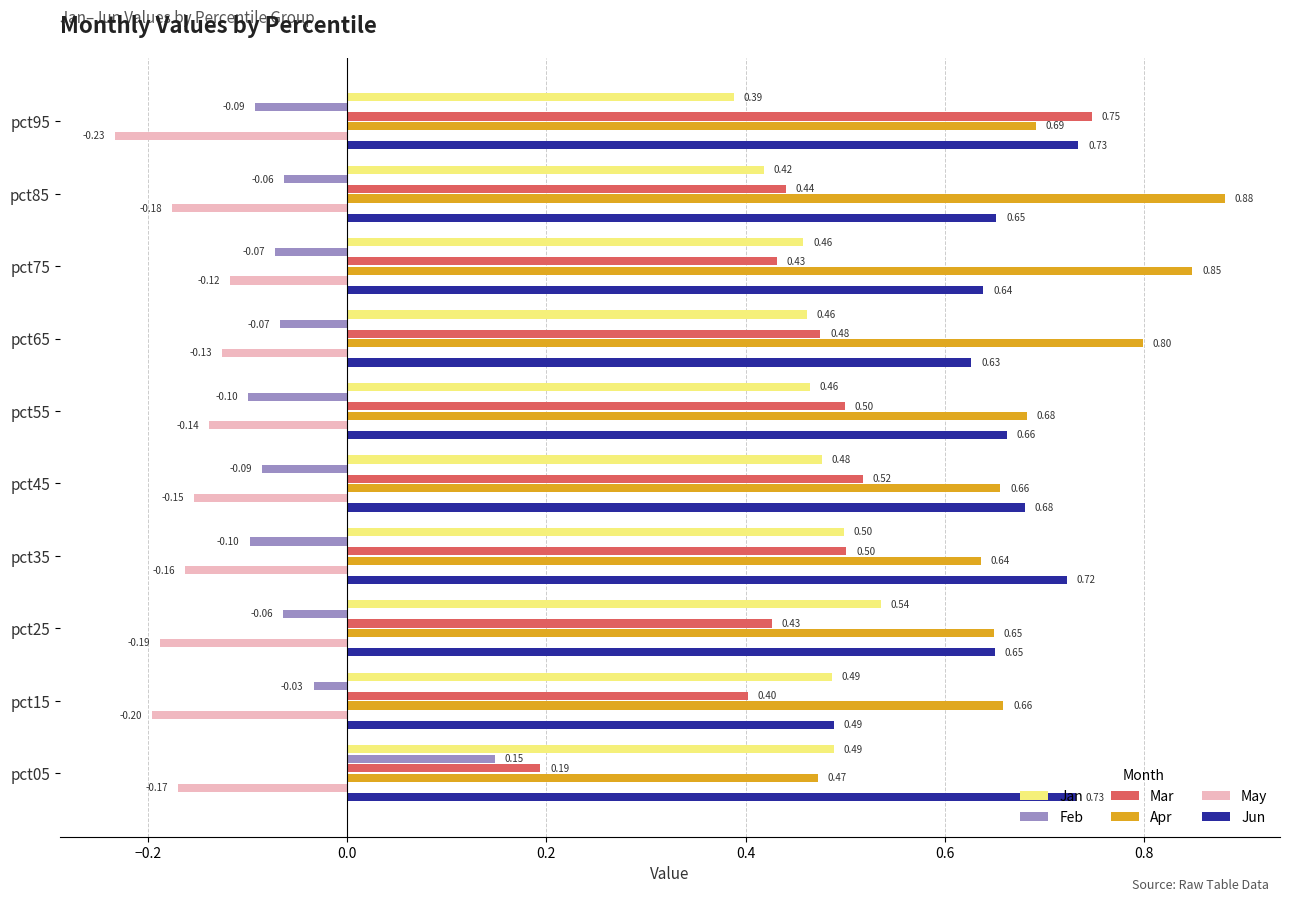

Between pct15 and pct85, which series saw the biggest shift?

Apr